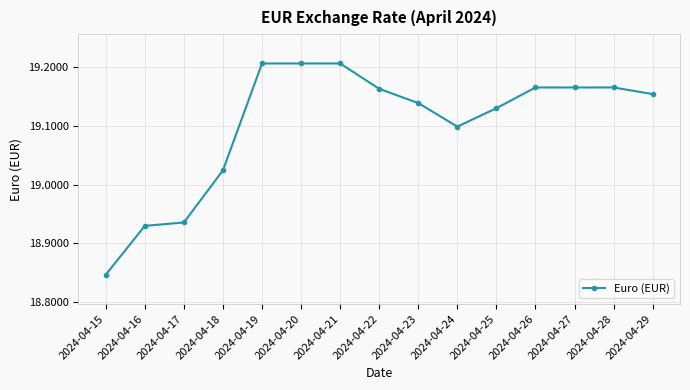

At which label is the value closest to 19?

2024-04-18